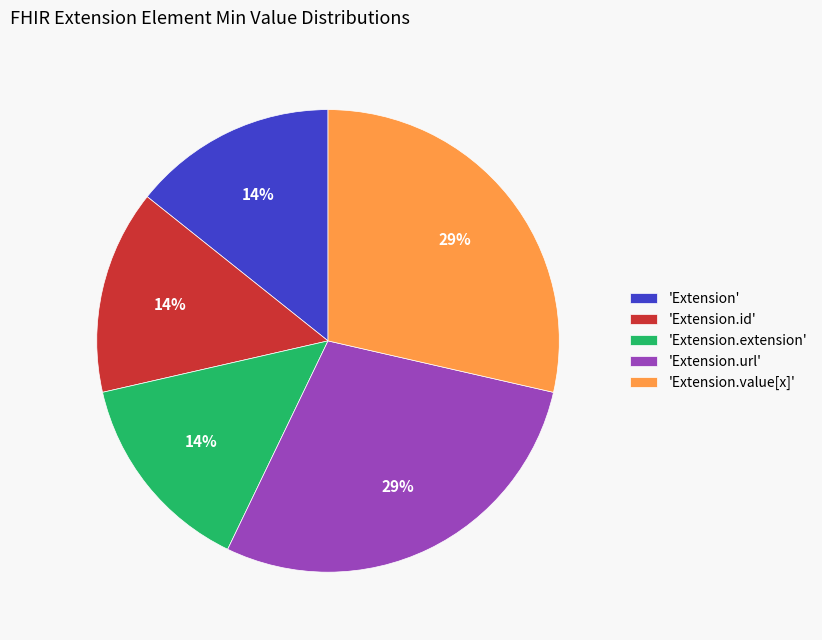

What is the ratio of the value at 'Extension.extension' to the value at 'Extension'?

1.0